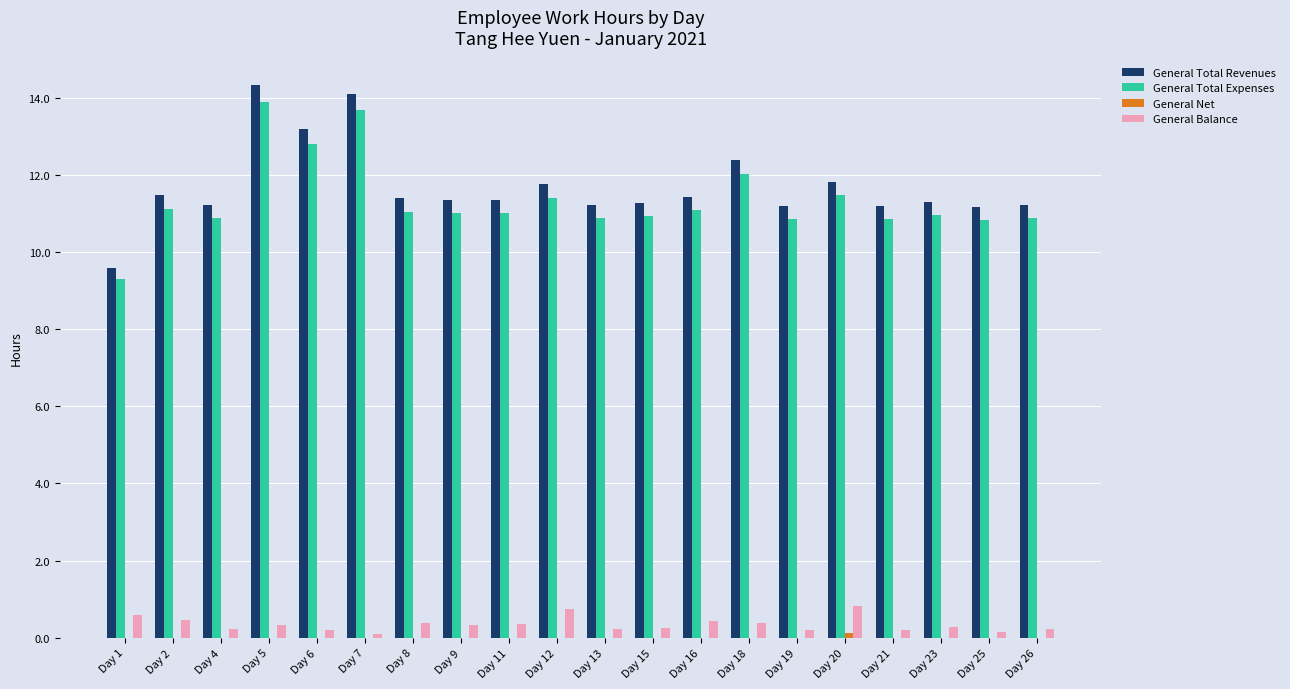

The value of General Total Expenses at Day 15 is 14.9. True or false?

False